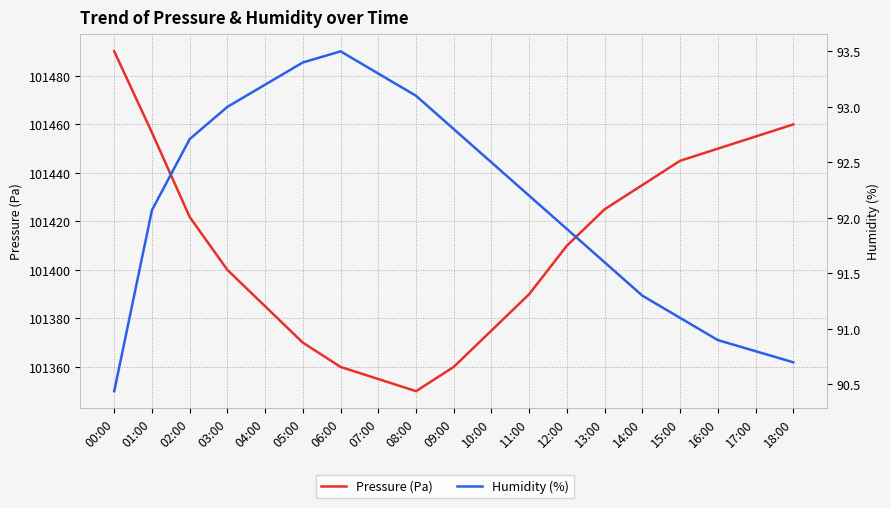

How many lines are shown in the chart?

2